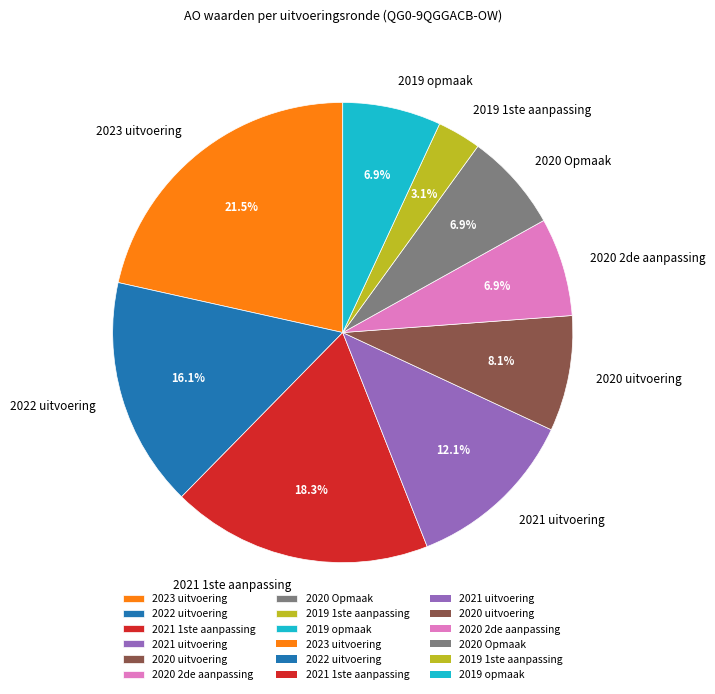

What percentage is the 2020 Opmaak slice, to the nearest percent?

7%